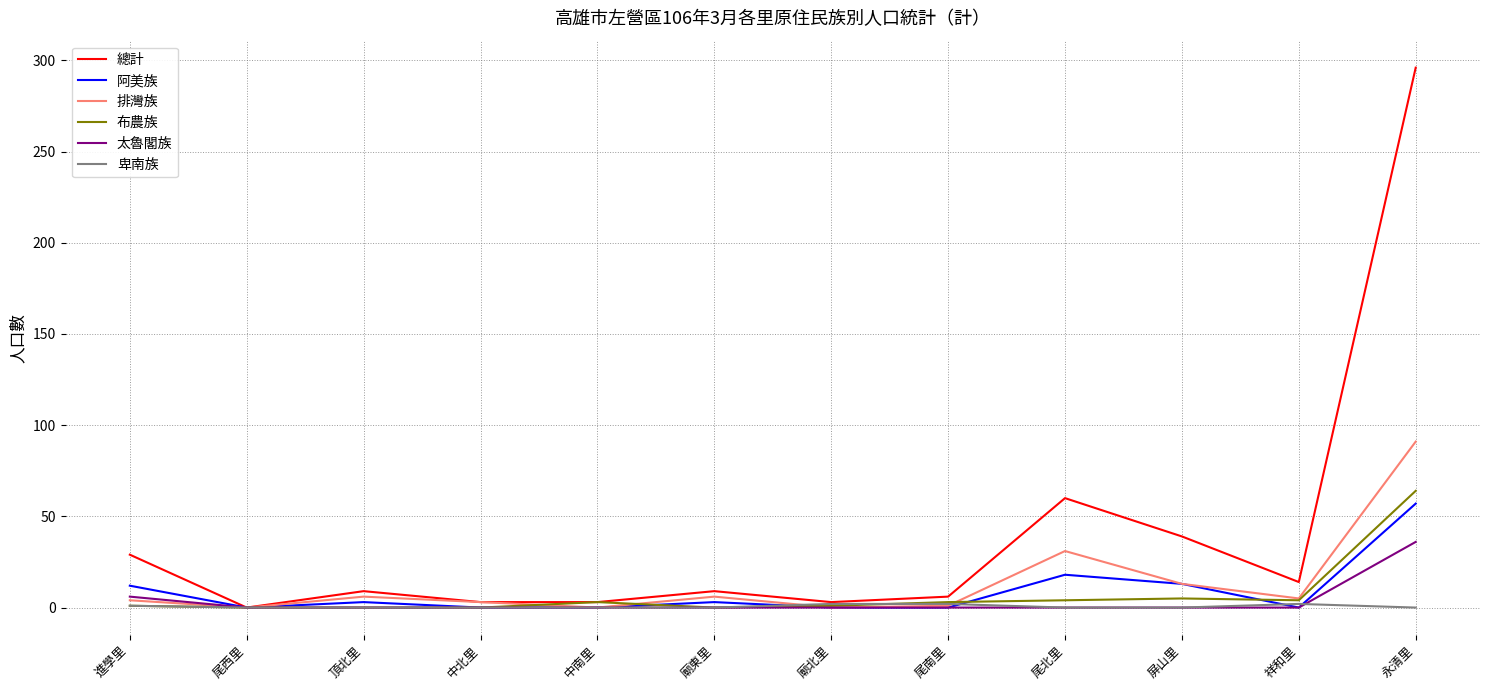

What is the maximum value for 阿美族?

57